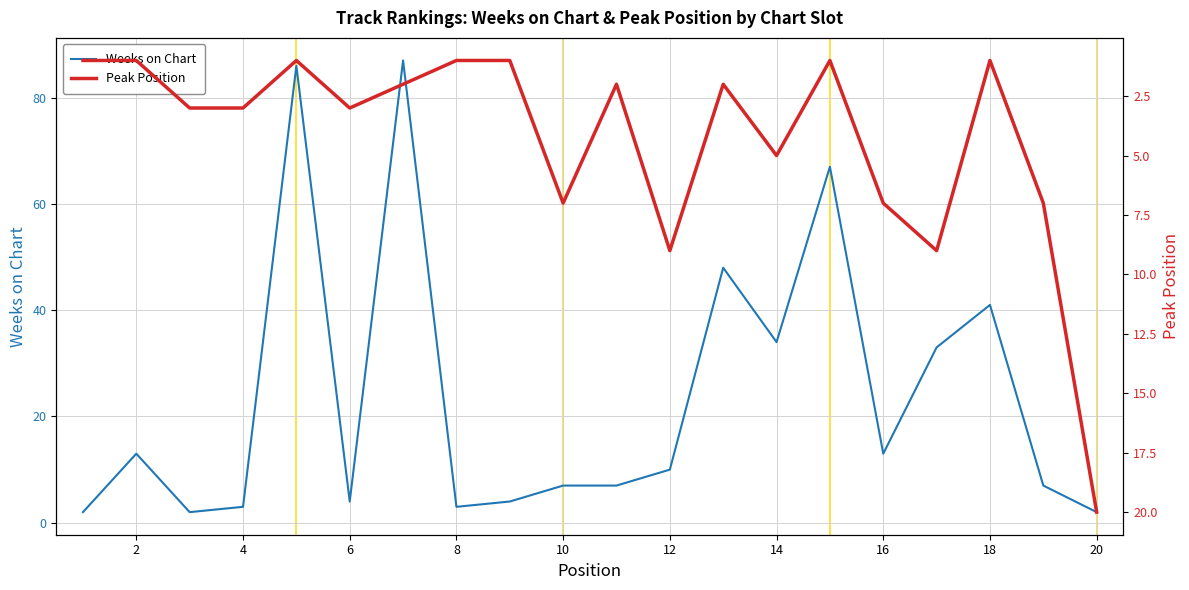

What is the highest value of the Weeks on Chart series?

87